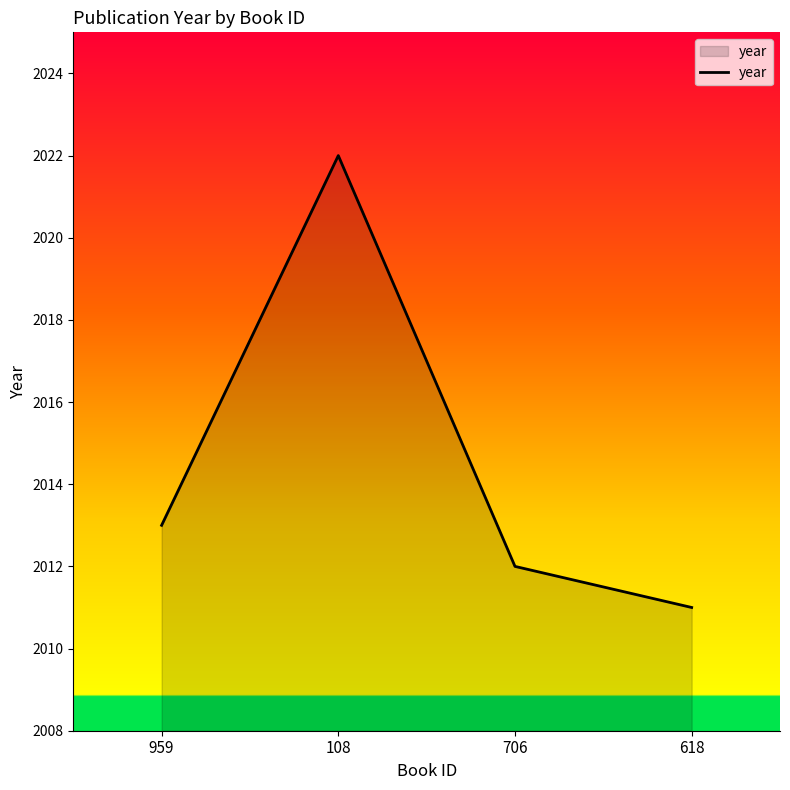

Where is the data nearest to the value 2016?

959